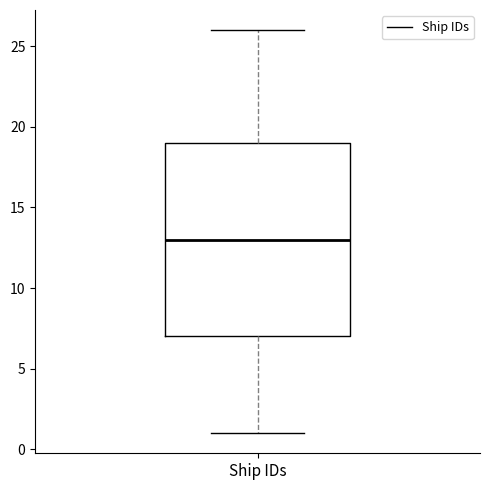

Transcribe this box plot: give where the median line is, the range the box spans, and where the two whiskers end, as read against the y-axis. The values are not printed on the chart, so give them approximately, as read against the axis.

median 13, box 7 to 19, whiskers 1 to 26